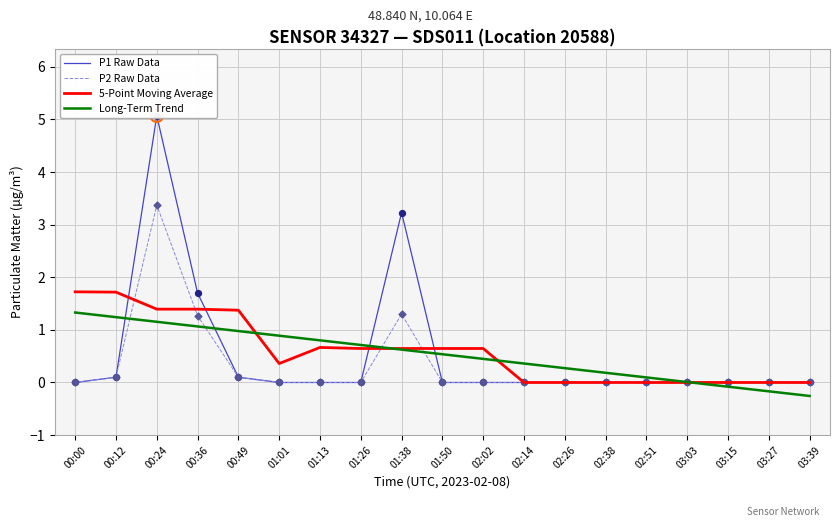

Which series has the largest total across all categories?

5-Point Moving Average